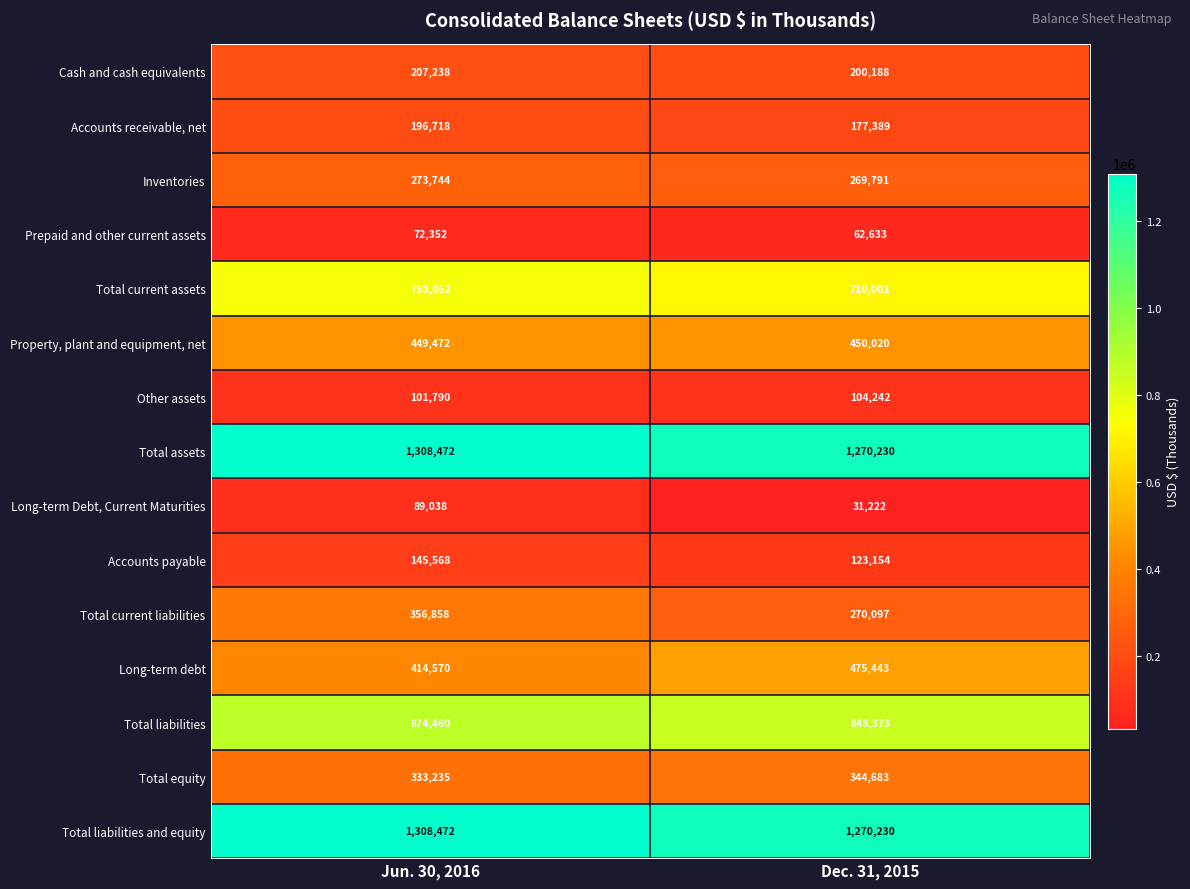

What is the difference between the maximum and minimum values in the Total liabilities and equity series?

38242